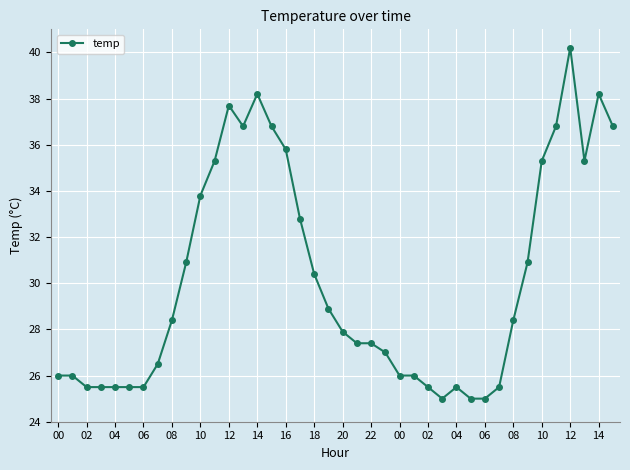

What is the smallest value displayed?

25.0